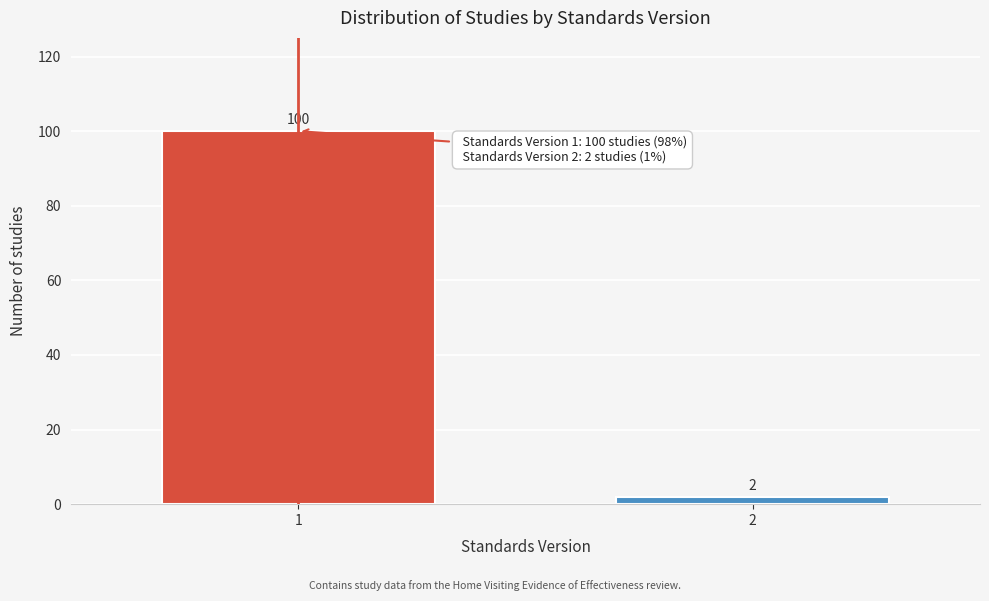

Reading right to left, list all the values displayed in this chart.

2=2	1=100